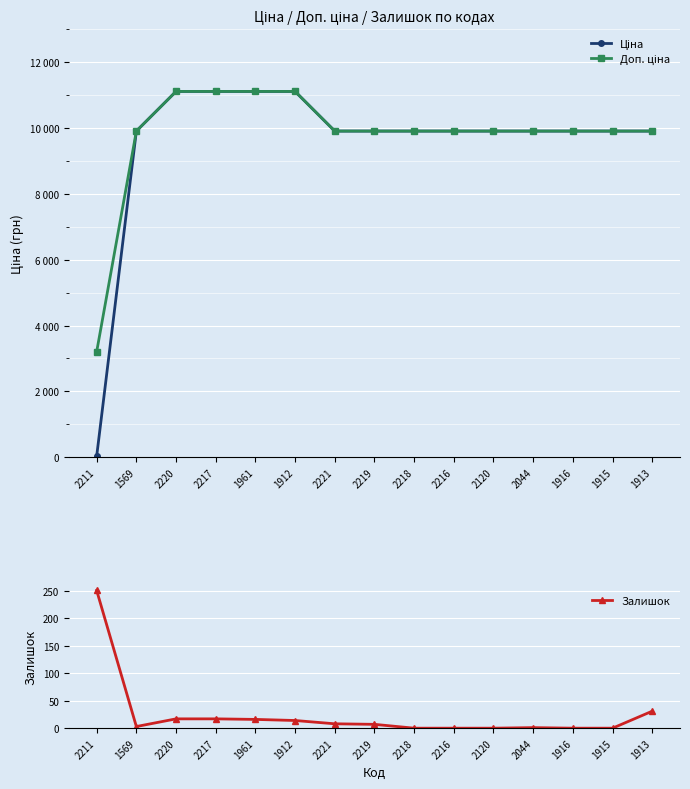

True or false: Ціна and Доп. ціна intersect in this chart.

False